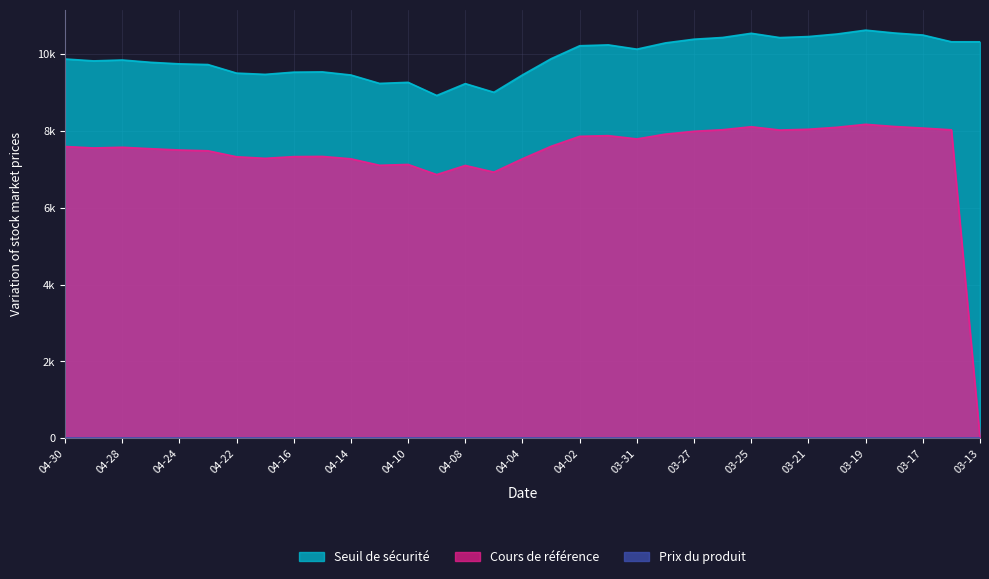

What is the sum of all Cours de référence values?

243910.2